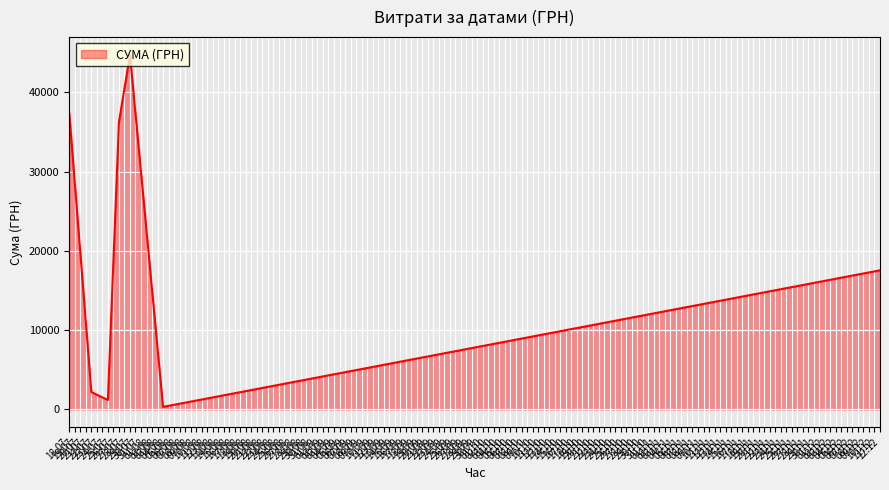

What is the average value?

19929.1